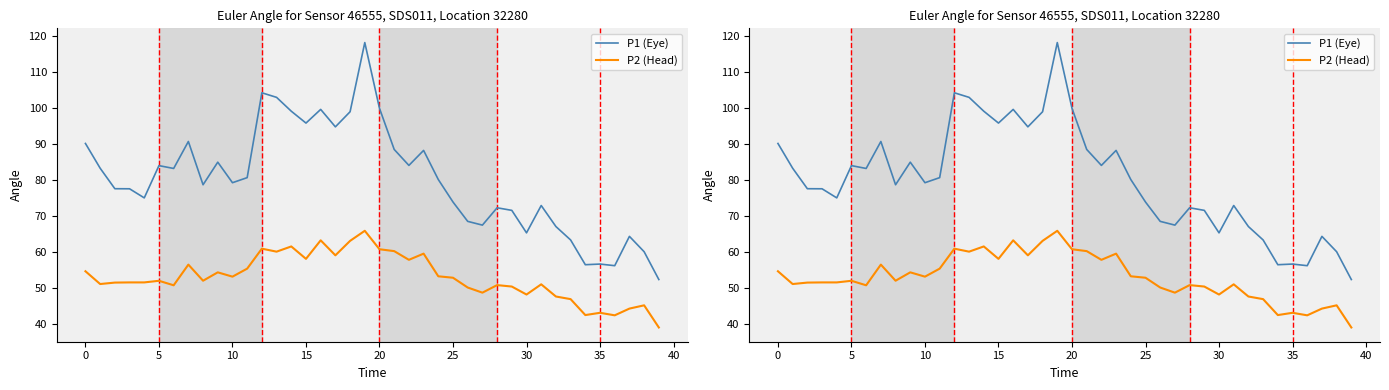

True or false: P1 (Eye) and P2 (Head) cross at least once.

False